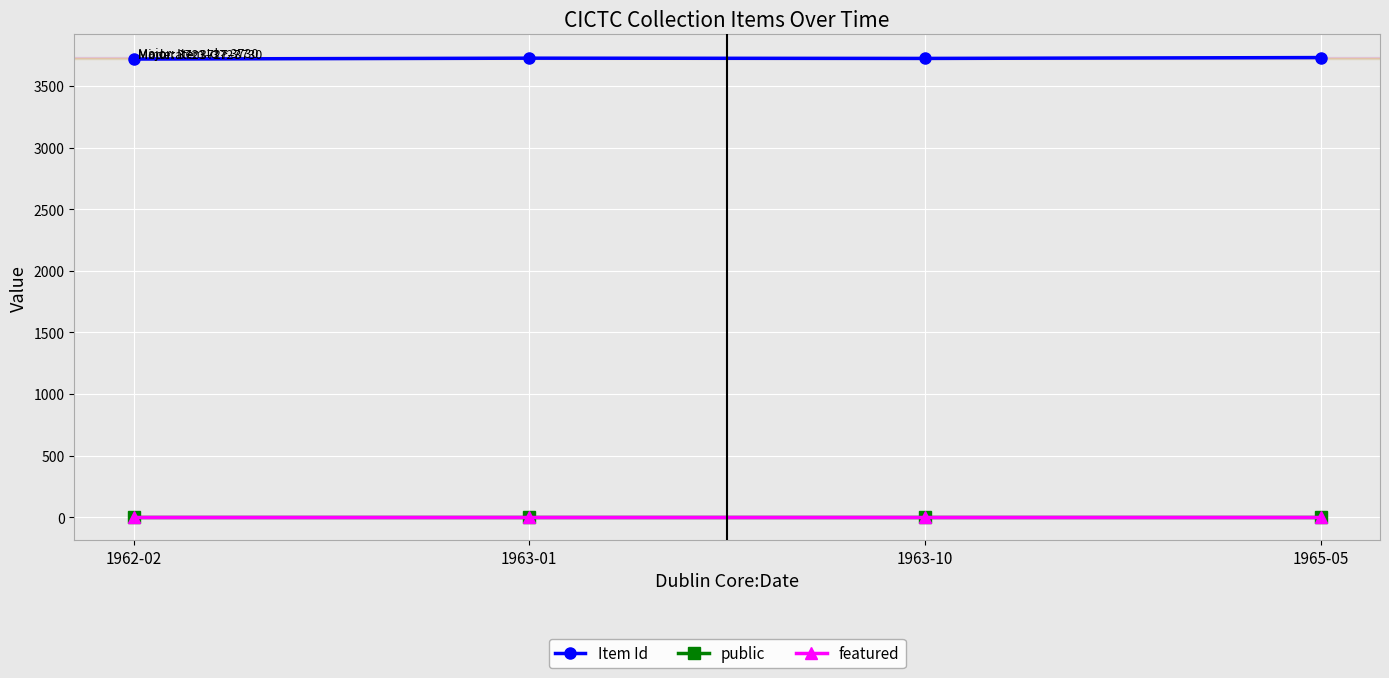

What are all the series names shown in the legend?

Item Id, public, featured